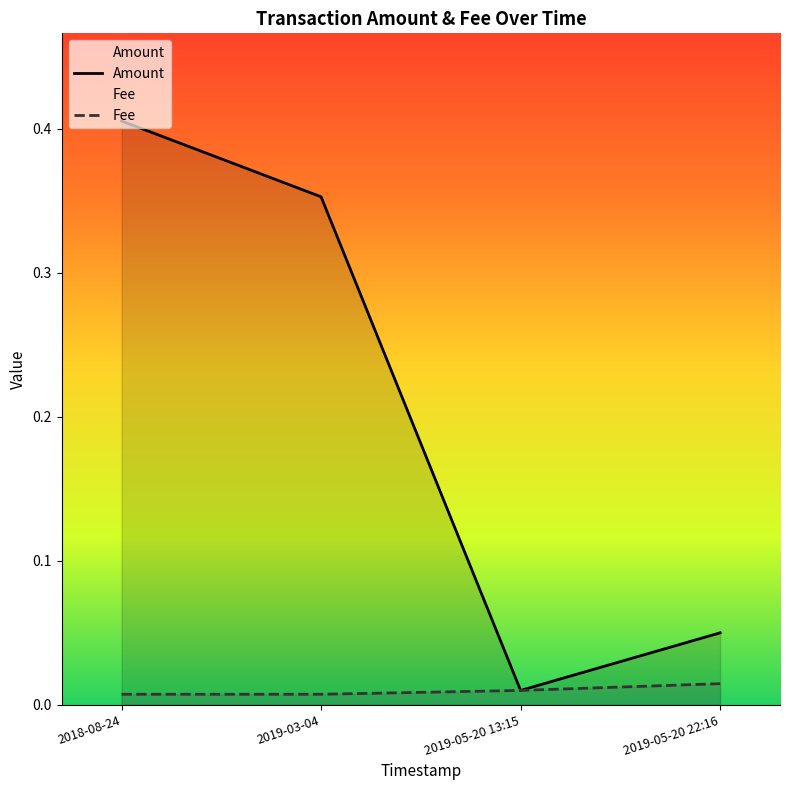

Reading left to right, extract all data points from this chart.

Amount: 2018-08-24=0.4	2019-03-04=0.4	2019-05-20 13:15=0.0	2019-05-20 22:16=0.1
Fee: 2018-08-24=0.0	2019-03-04=0.0	2019-05-20 13:15=0.0	2019-05-20 22:16=0.0